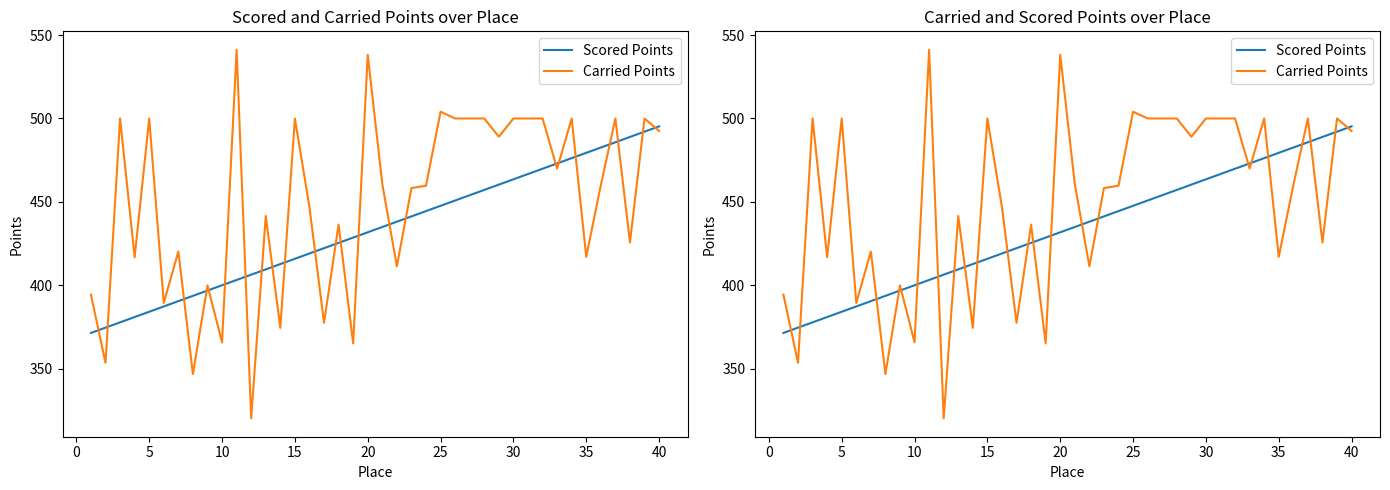

How many values in the Scored Points series exceed 434?

20